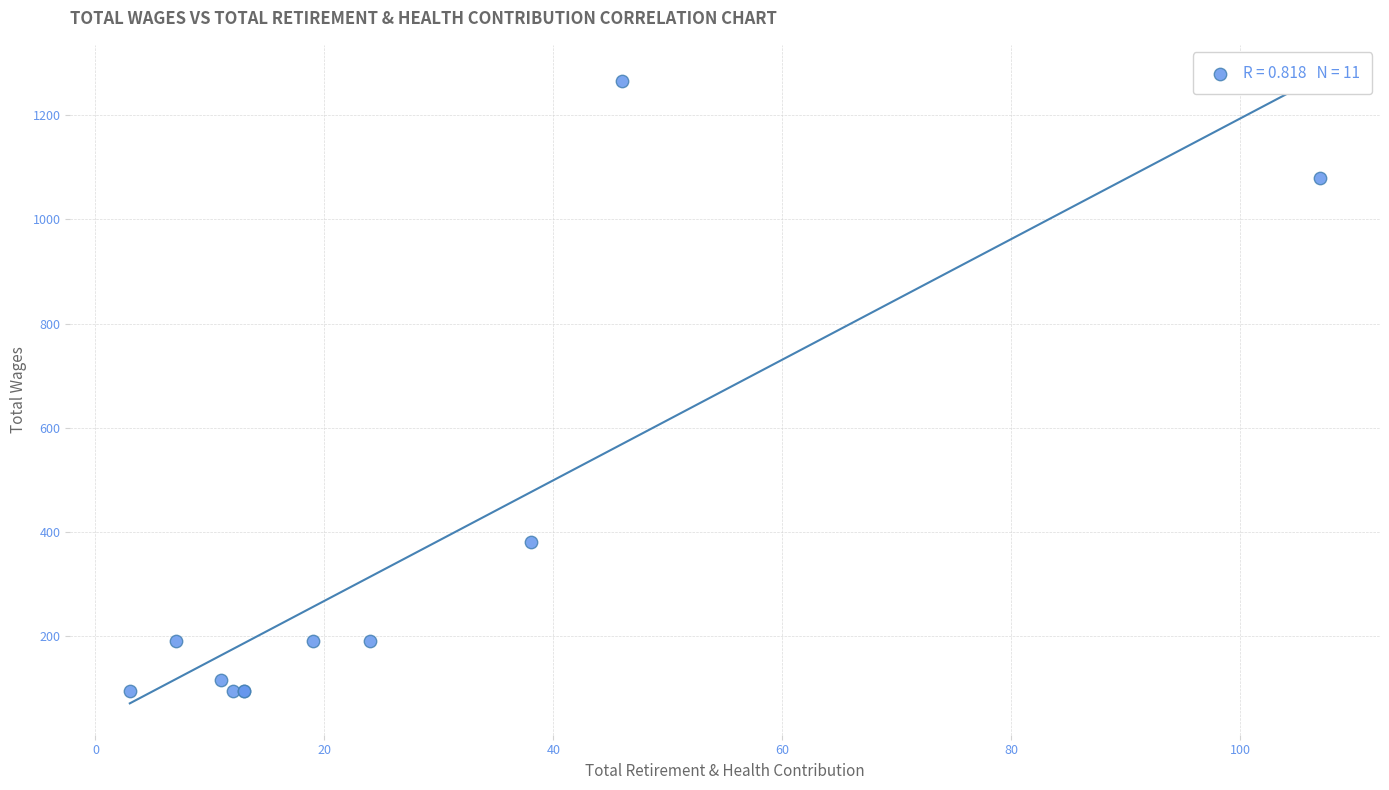

What Y value in the scatter plot is closest to 680?

380